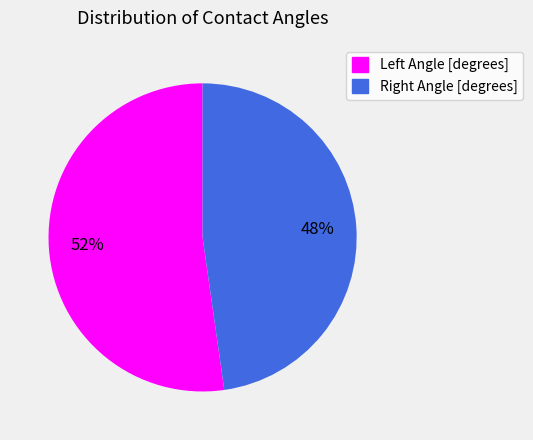

How many slices are in this pie chart?

2